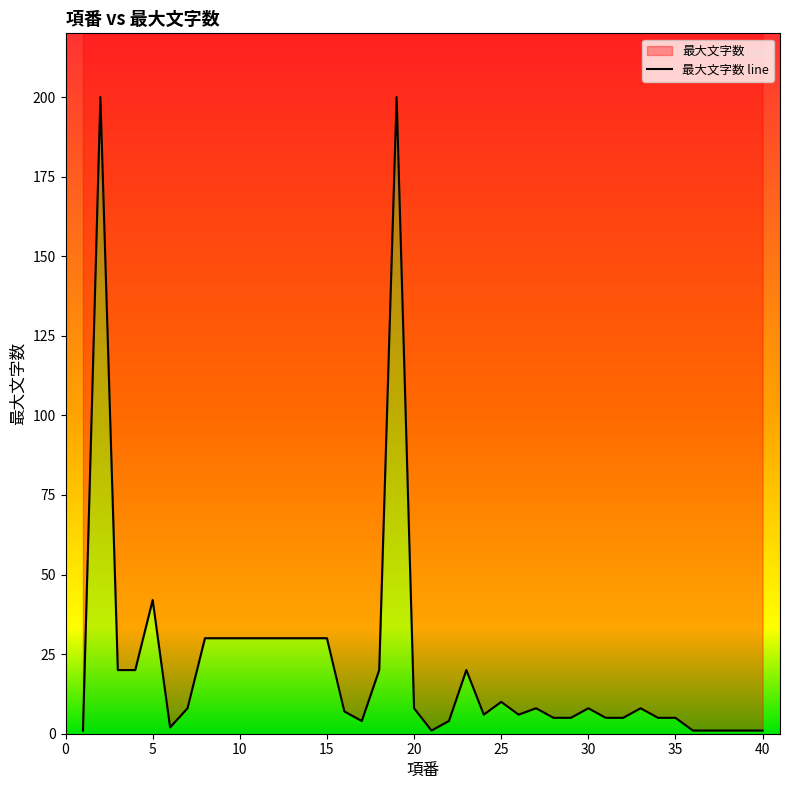

What is the difference between the second highest and minimum values?

199